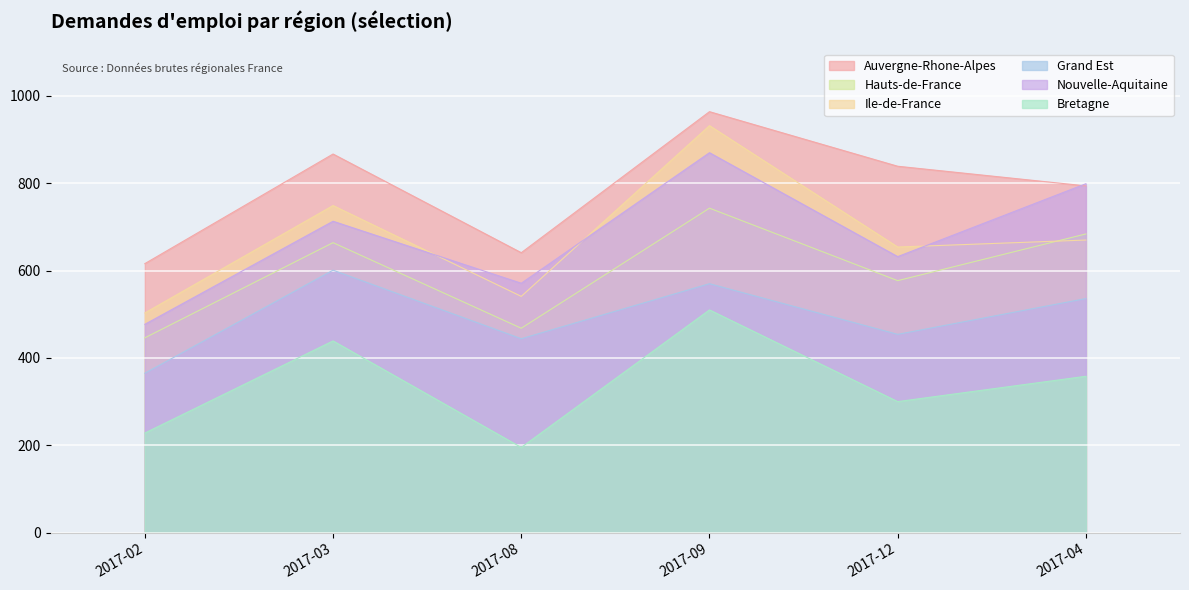

What is the sum of the Grand Est values at 2017-12 and 2017-02?

819